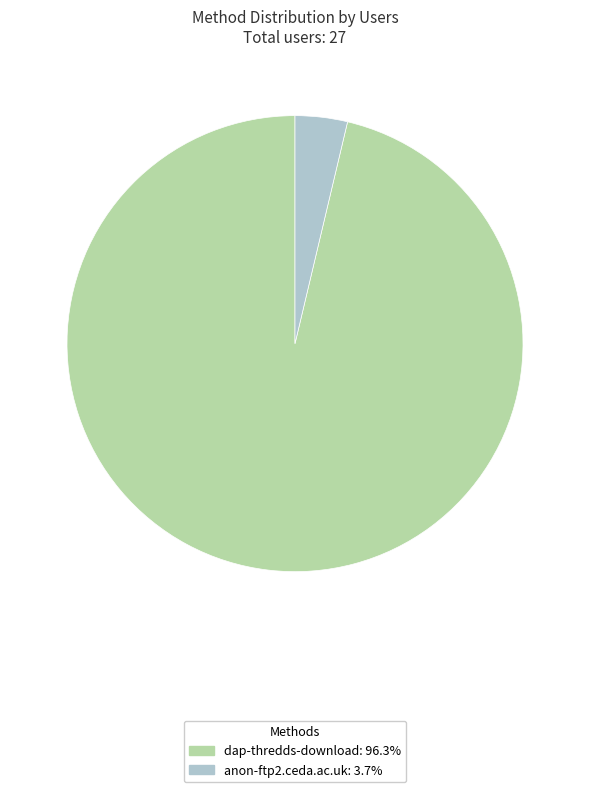

Rank the categories by value from highest to lowest.

dap-thredds-download, anon-ftp2.ceda.ac.uk